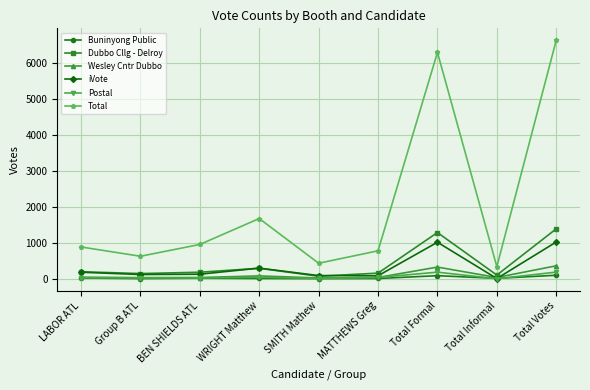

Which series changed the most between Total Formal and Total Informal?

Total